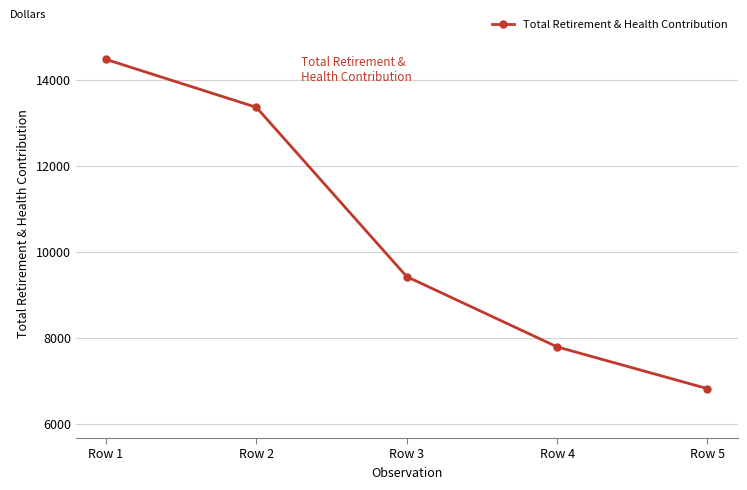

Approximately how many times larger is the value at Row 2 compared to Row 1?

0.9